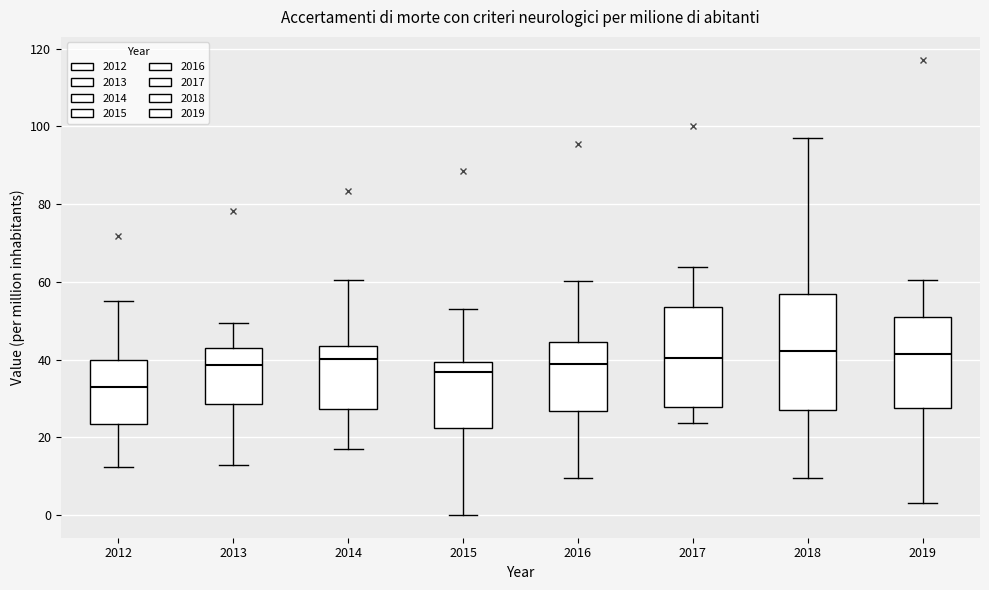

Reading left to right, transcribe this box plot: for each box, give where its median line is, the range the box spans, and where its two whiskers end, as read against the y-axis. The values are not printed on the chart, so give them approximately, as read against the axis.

2012: median 32, box 24 to 40, whiskers 12 to 56
2013: median 38, box 28 to 42, whiskers 12 to 50
2014: median 40, box 28 to 44, whiskers 16 to 60
2015: median 36, box 22 to 40, whiskers 0 to 52
2016: median 38, box 26 to 44, whiskers 10 to 60
2017: median 40, box 28 to 54, whiskers 24 to 64
2018: median 42, box 28 to 56, whiskers 10 to 98
2019: median 42, box 28 to 52, whiskers 4 to 60